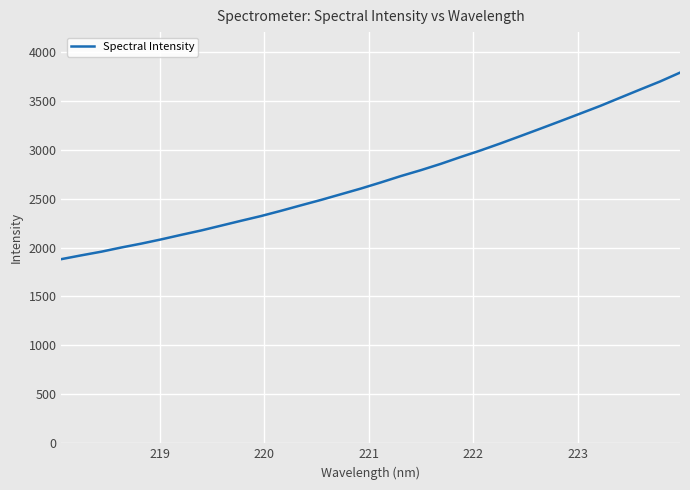

Reading left to right, transcribe all the data shown in this chart.

1881.3	1920.1	1957.3	2000.2	2039.8	2083.1	2129.3	2174.1	2223.6	2273.2	2321.6	2375.1	2431.0	2486.0	2544.1	2602.3	2664.7	2729.7	2789.6	2854.2	2924.3	2991.6	3063.5	3138.4	3214.0	3290.6	3368.3	3446.4	3530.2	3613.5	3695.7	3786.1